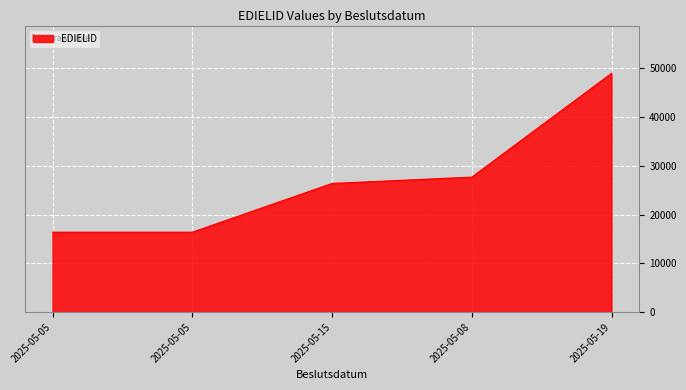

Is it true that the value at 2025-05-05 is 16400?

True